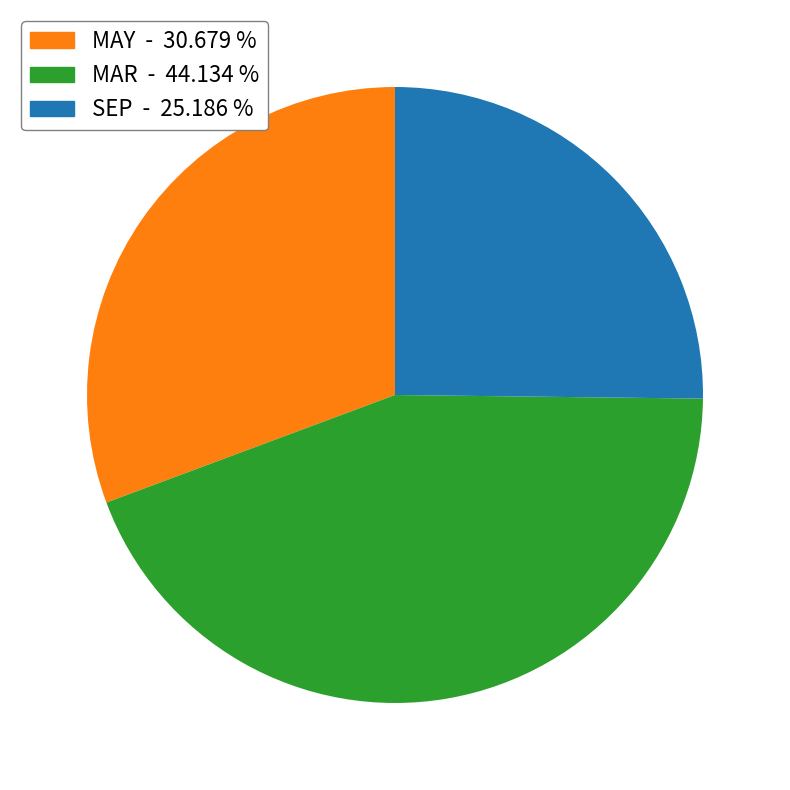

How many slices are in this pie chart?

3